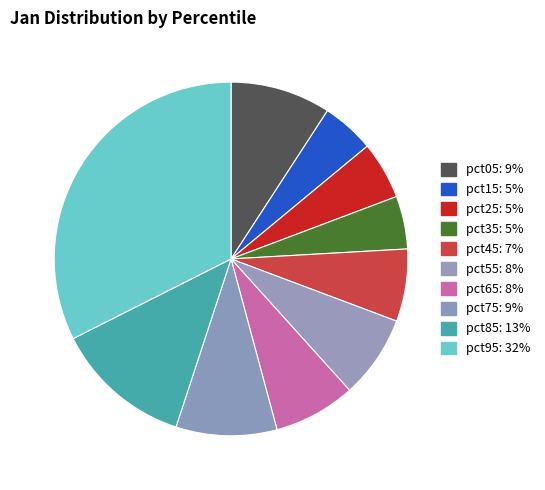

How many segments does this pie chart have?

10